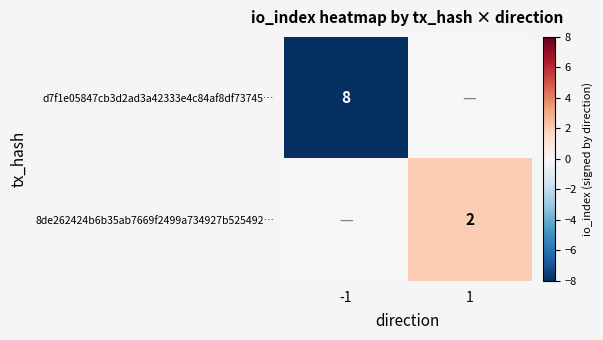

True or false: d7f1e05847cb3d2ad3a42333e4c84af8df73745… has a value of 8 at -1.

True